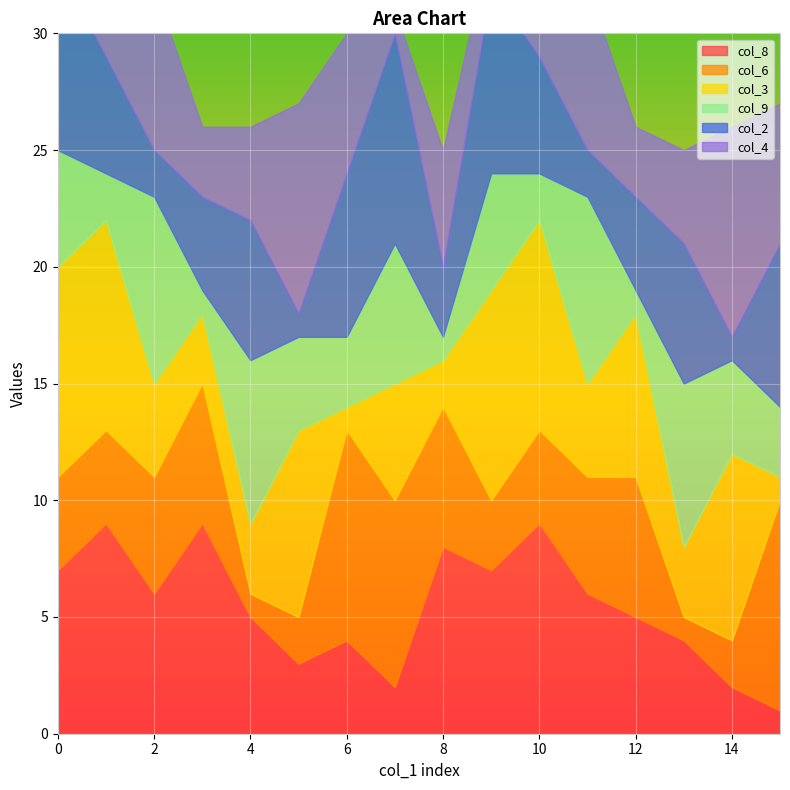

What is the maximum value for col_4?

9